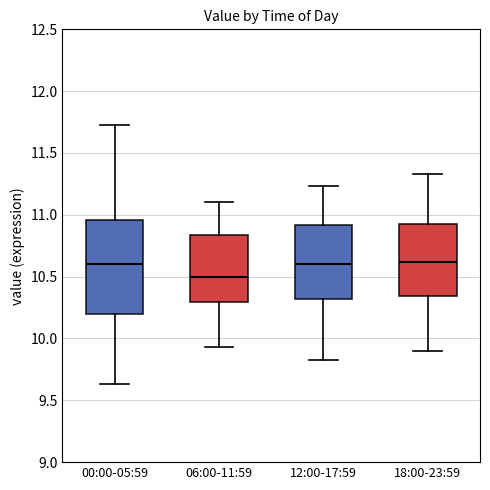

Where is the lower edge of the box for 12:00-17:59 on the y-axis? The values are not printed on the chart, so give them approximately, as read against the axis.

10.30